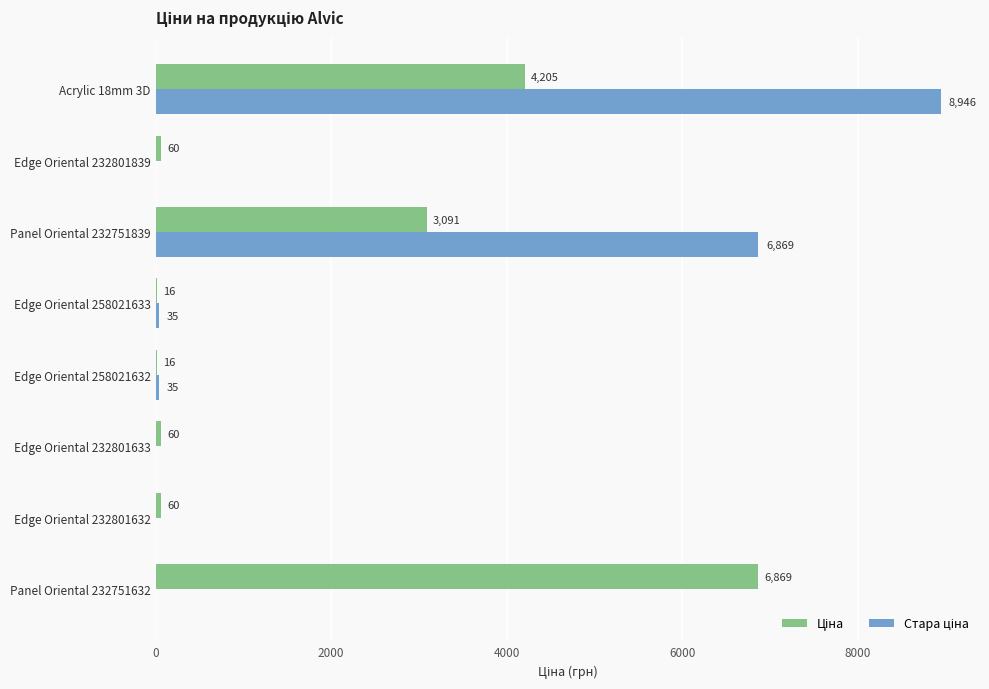

What is the maximum value shown in the chart?

8946.3